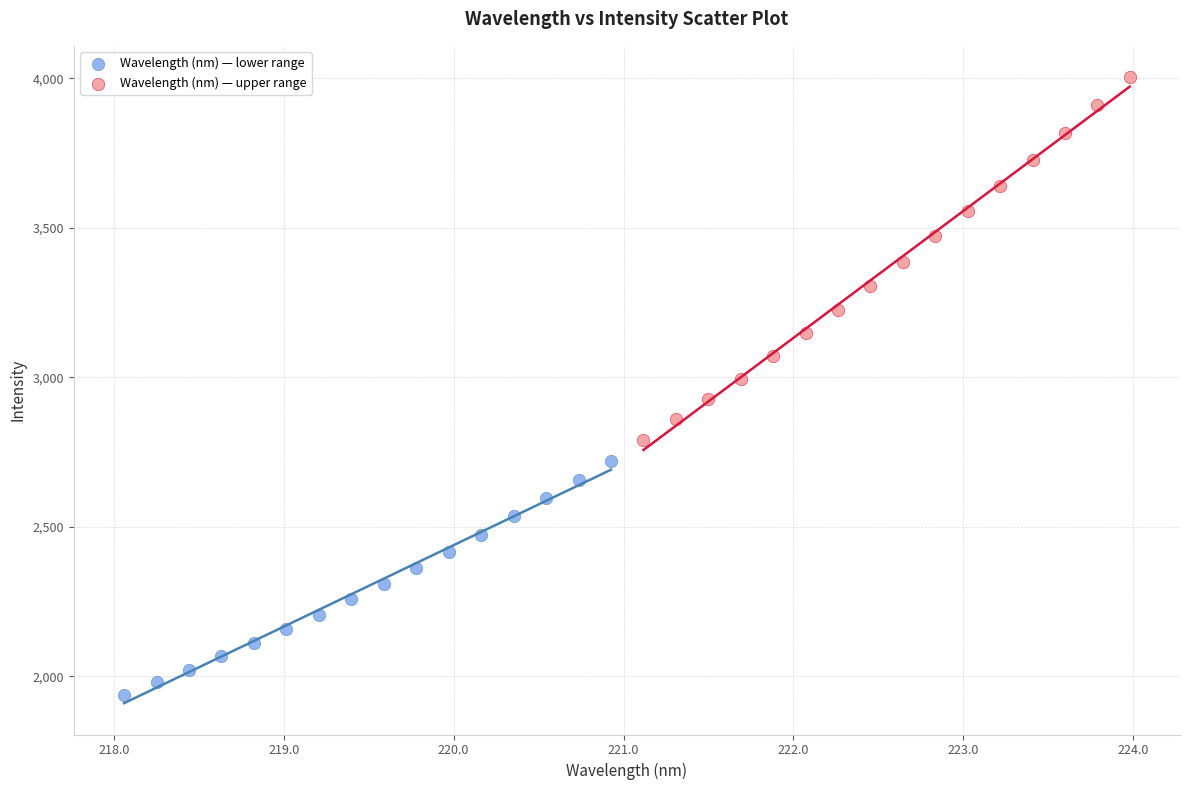

Which series reaches the minimum Y coordinate?

Wavelength (nm) — lower range